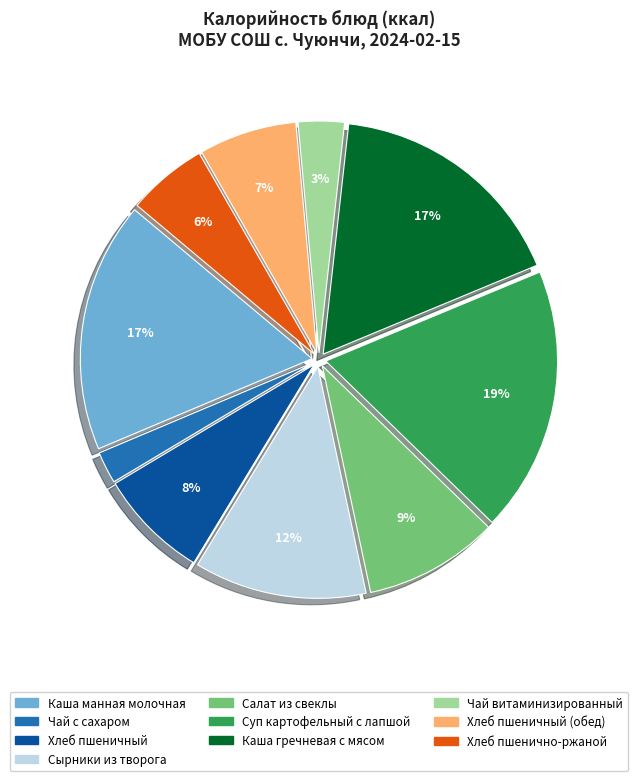

Is there any slice that represents more than half of the pie?

No